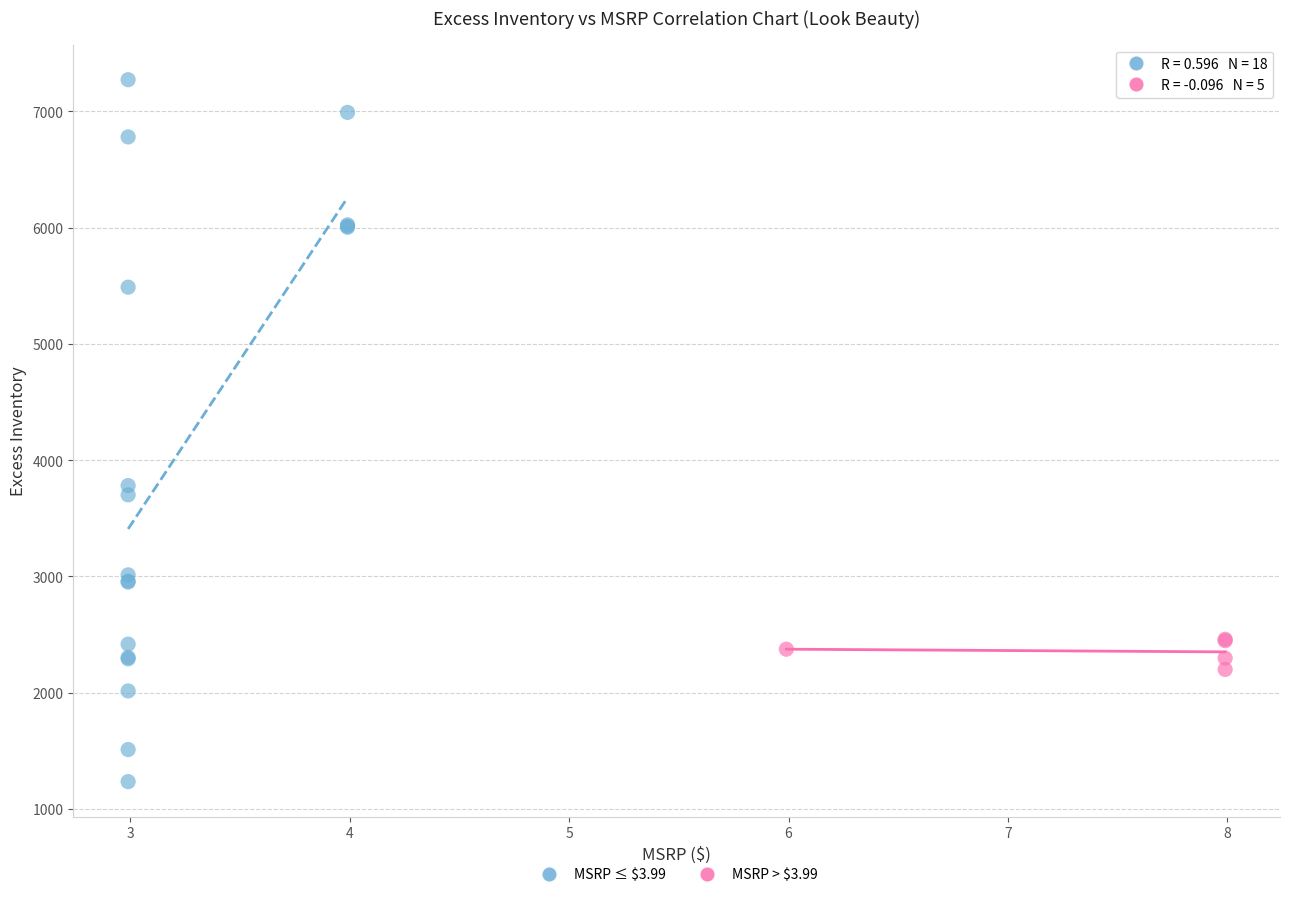

Which series contains the highest Y value?

MSRP ≤ $3.99